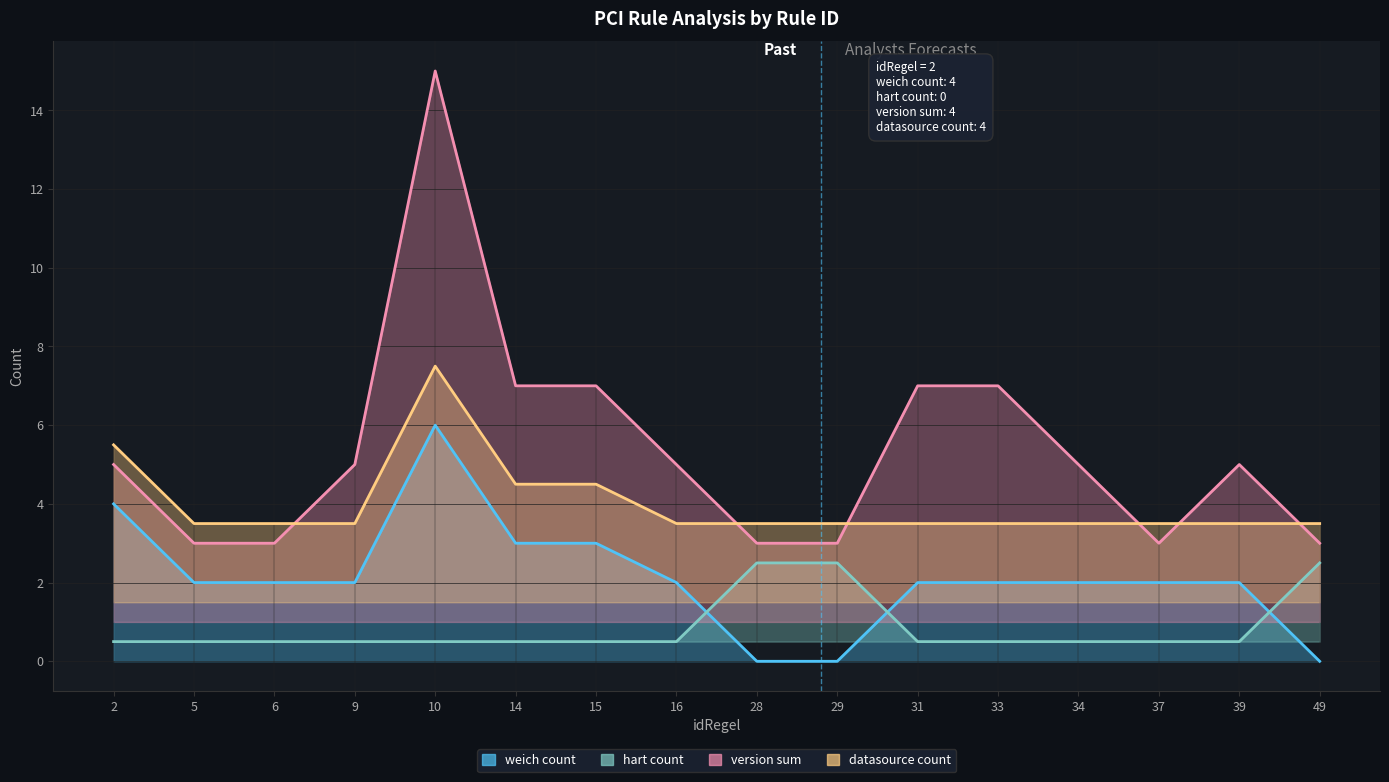

True or false: hart_count has a value of 0.2 at 31.

False